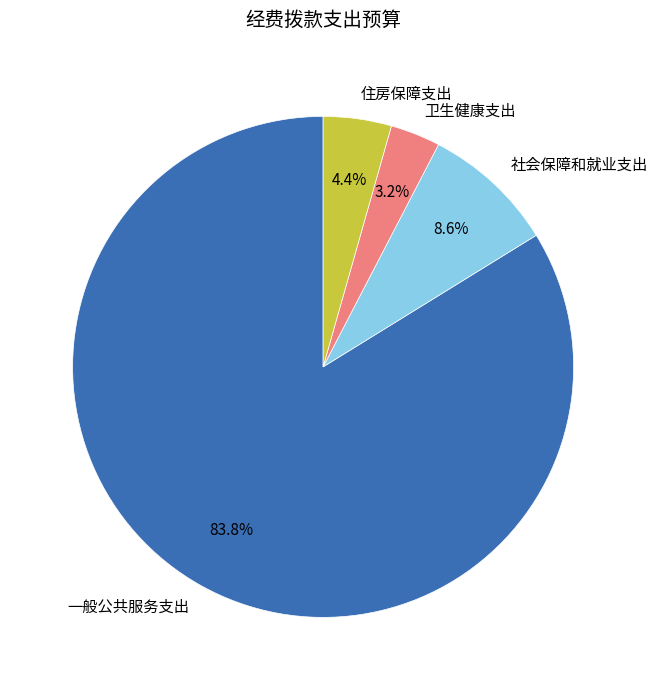

Rank the categories by value from highest to lowest.

一般公共服务支出, 社会保障和就业支出, 住房保障支出, 卫生健康支出